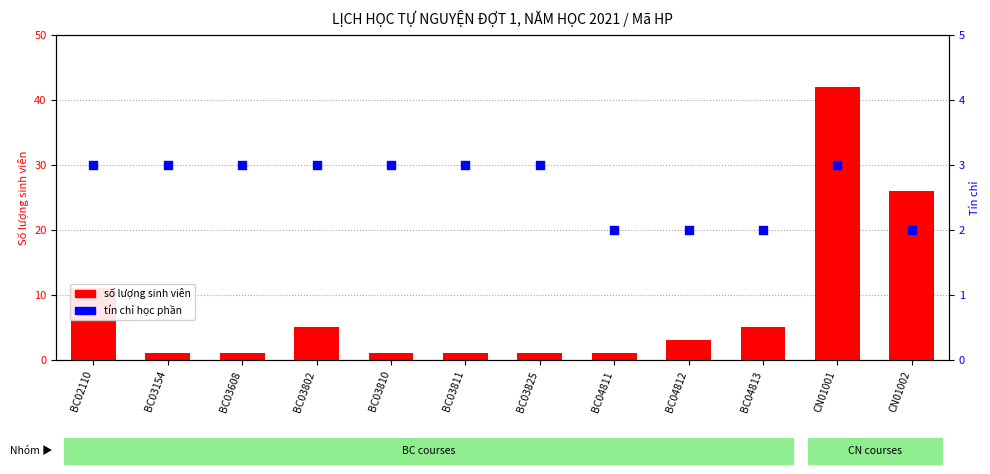

What is the total value across all series at BC04812?

5